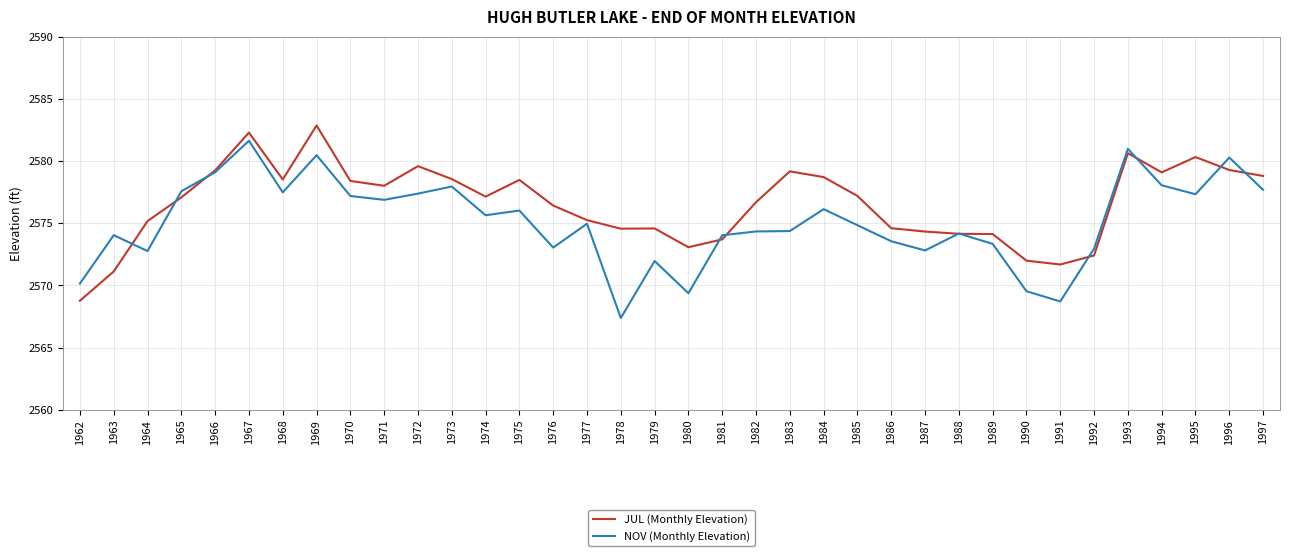

After their last crossing, which series has the higher values: NOV (Monthly Elevation) or JUL (Monthly Elevation)?

JUL (Monthly Elevation)